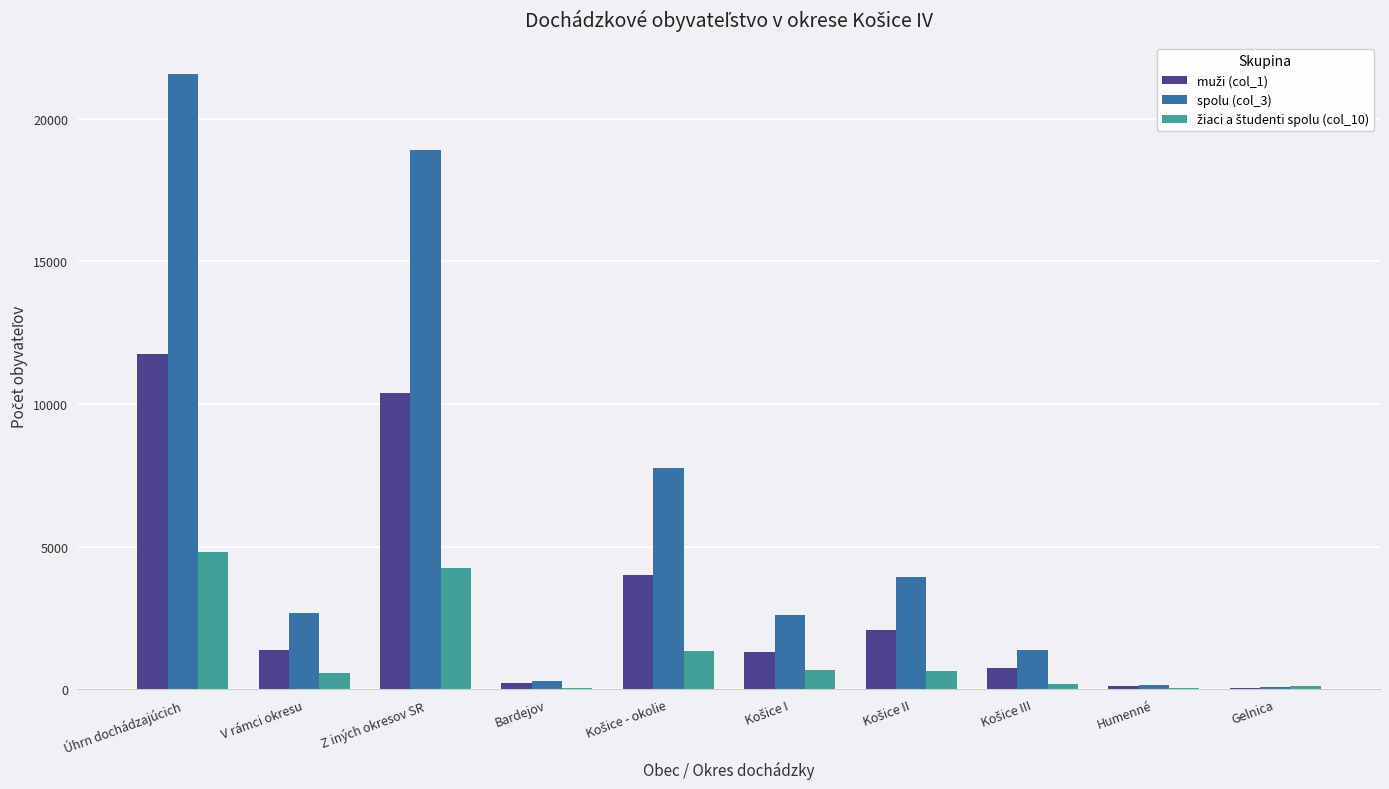

Does the chart contain stacked bars?

No